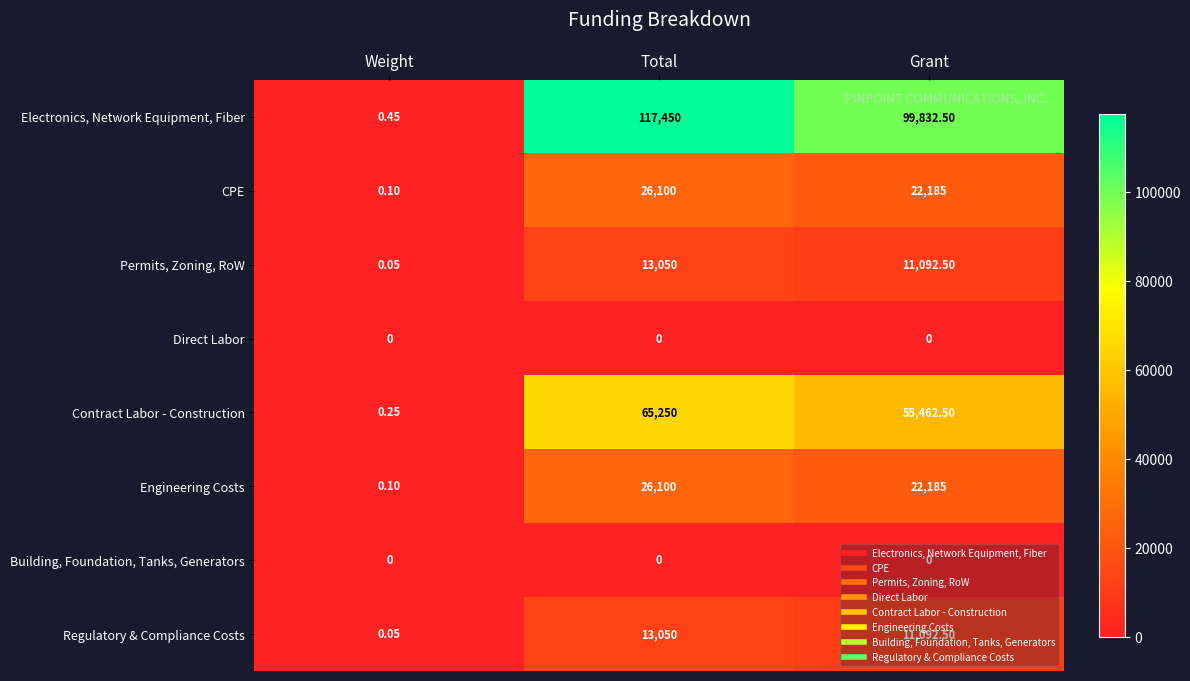

Which series has the largest range (max minus min)?

Electronics, Network Equipment, Fiber